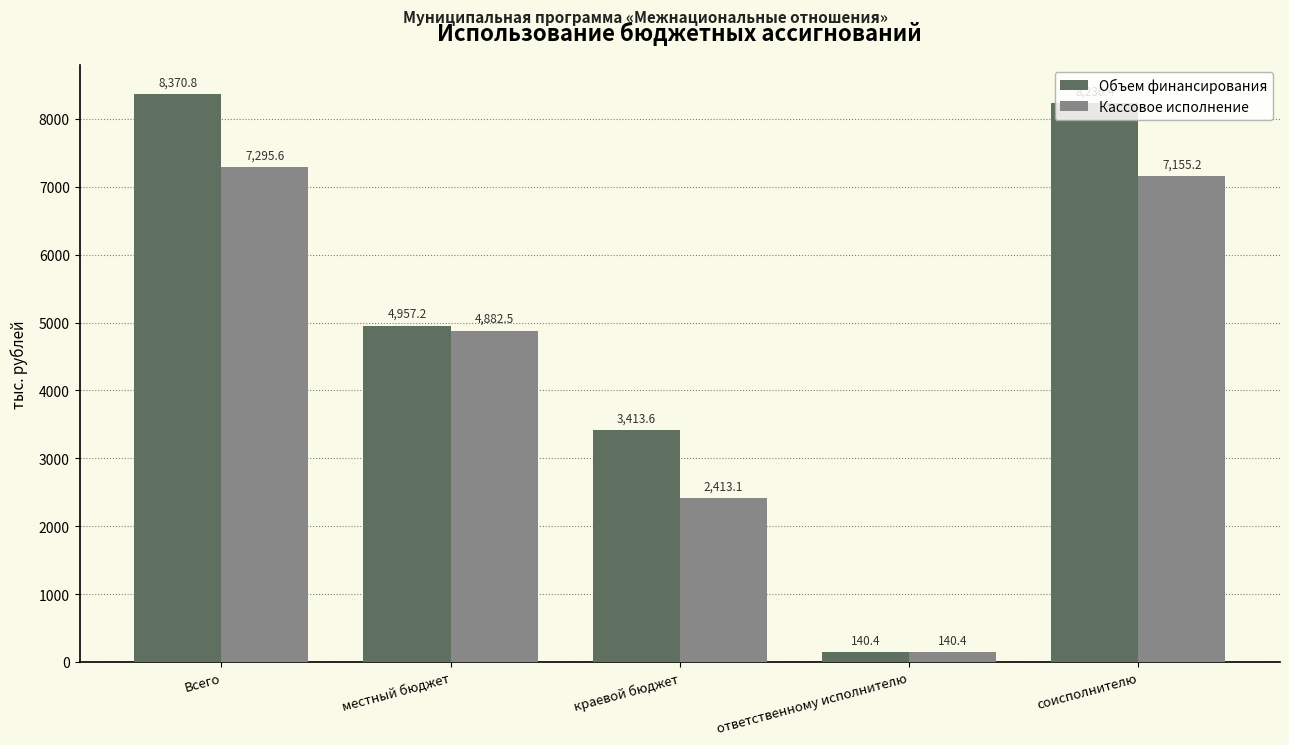

Is it true that Объем финансирования equals 3413.6 at краевой бюджет?

True